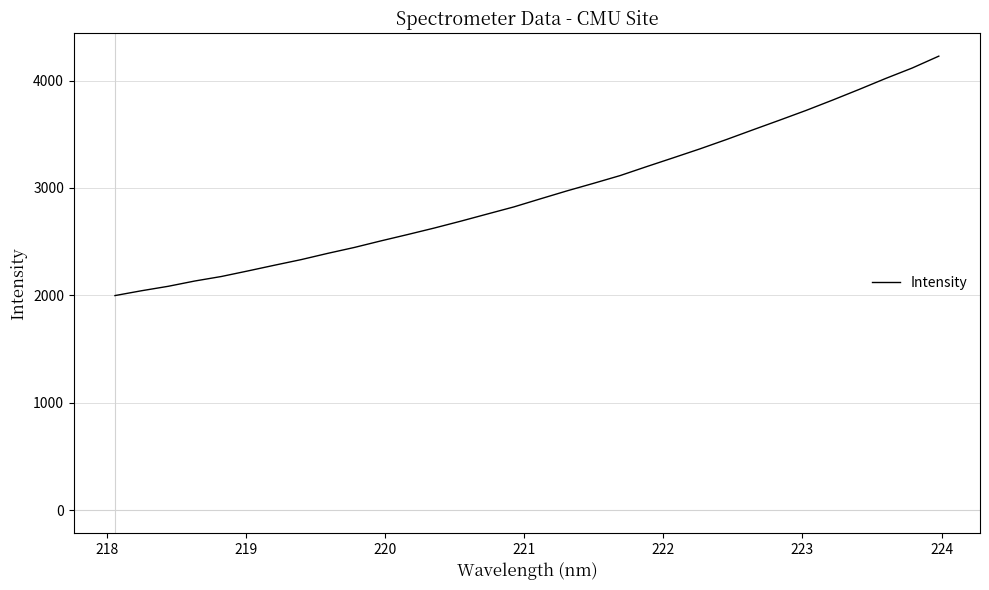

What is the greatest value displayed?

4226.9